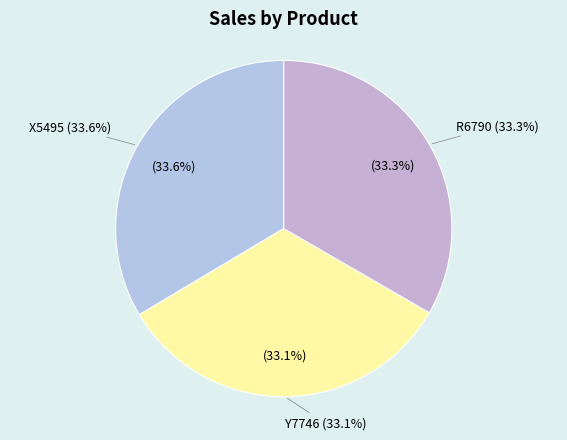

How many segments does this pie chart have?

3